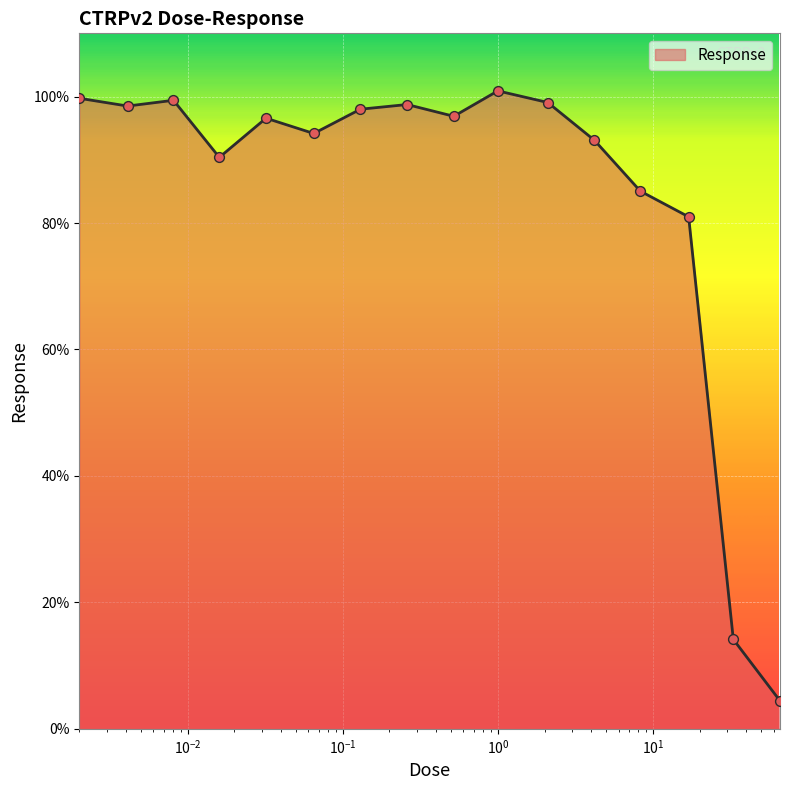

What is the maximum value shown in the chart?

100.9